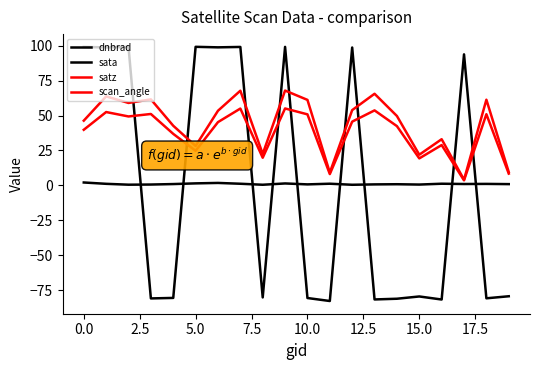

True or false: dnbrad and sata intersect in this chart.

True